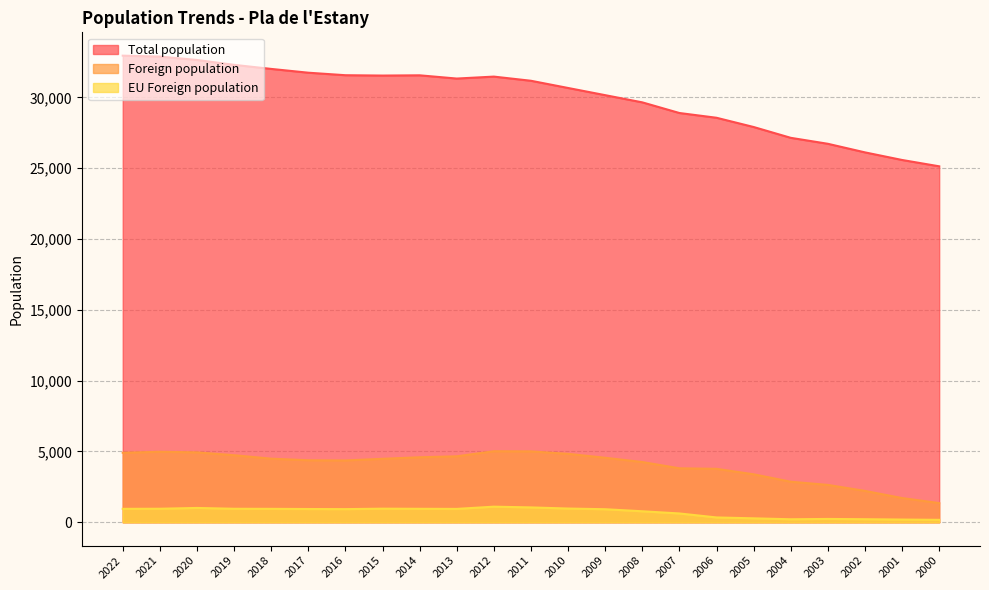

What is the value of the EU Foreign population point at the 12th from the left?

1050